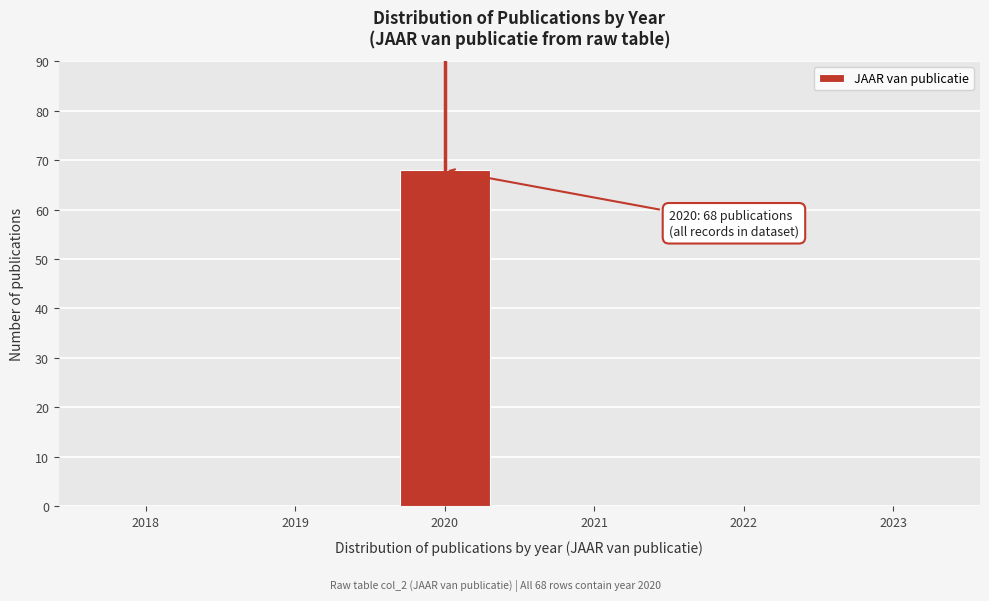

Reading left to right, extract all data points from this chart.

2018=0	2019=0	2020=68	2021=0	2022=0	2023=0